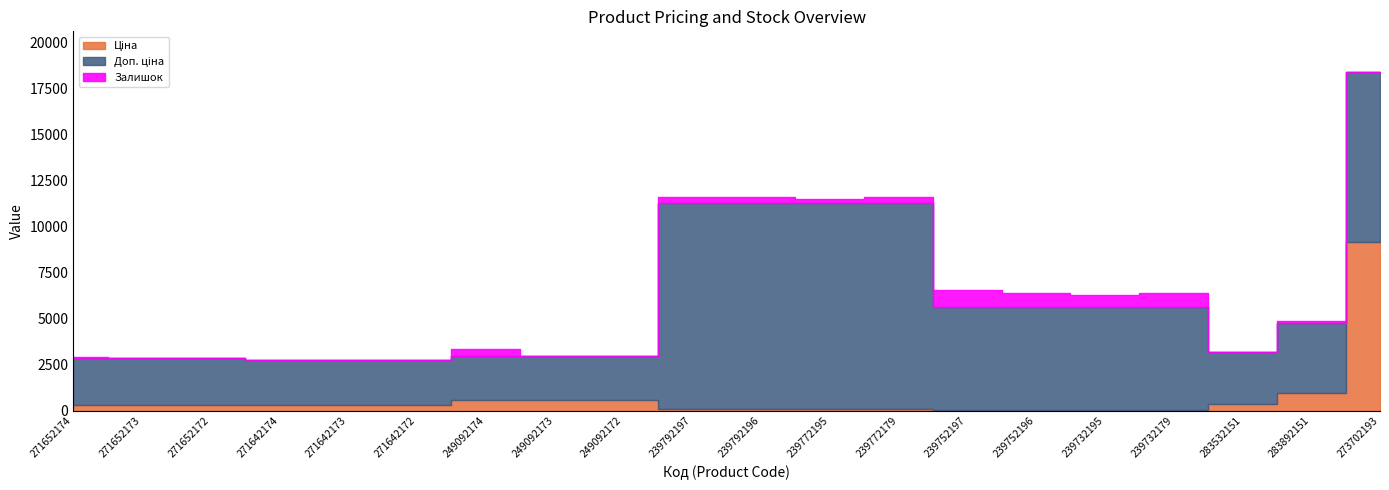

What is the difference between the Залишок values at 239732179 and 239732195?

96.0